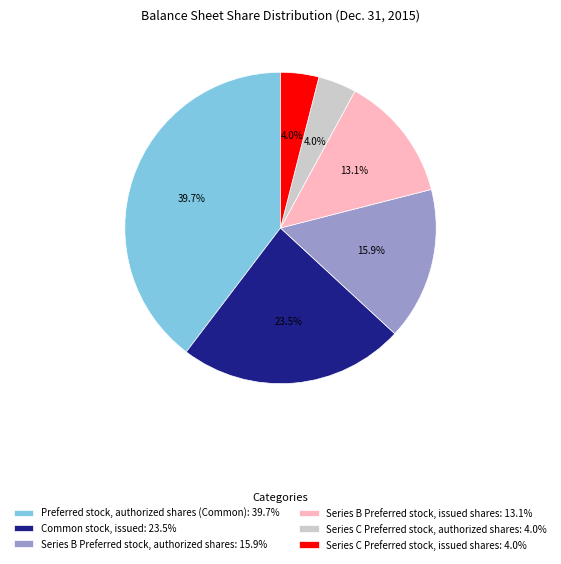

What is the largest slice in the pie chart?

Preferred stock, authorized shares (Common)